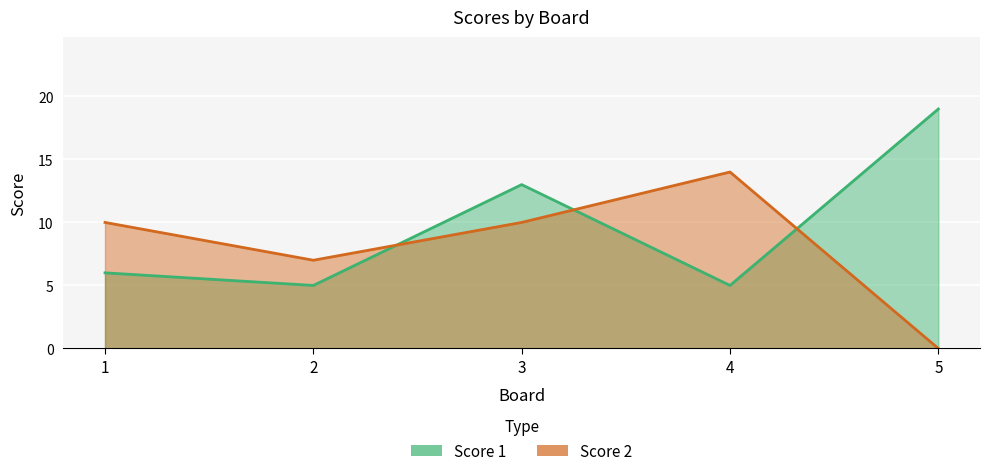

The Score 2 series shows 10 at 1. True or false?

True